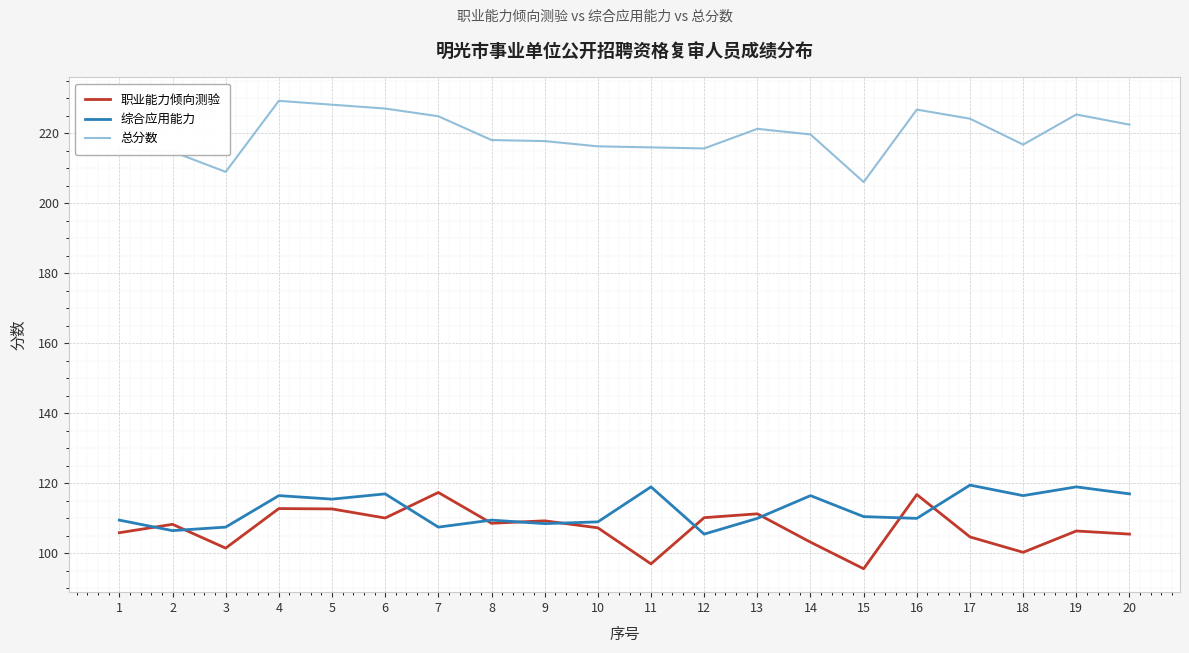

What value does the 职业能力倾向测验 series have at 9?

109.3